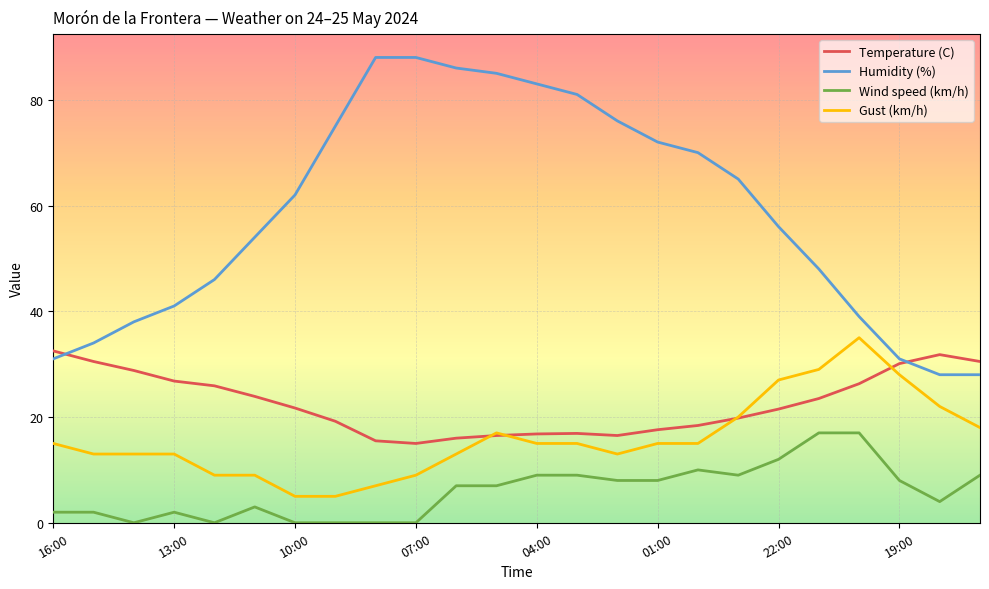

Which series has the largest range (max minus min)?

Humidity (%)